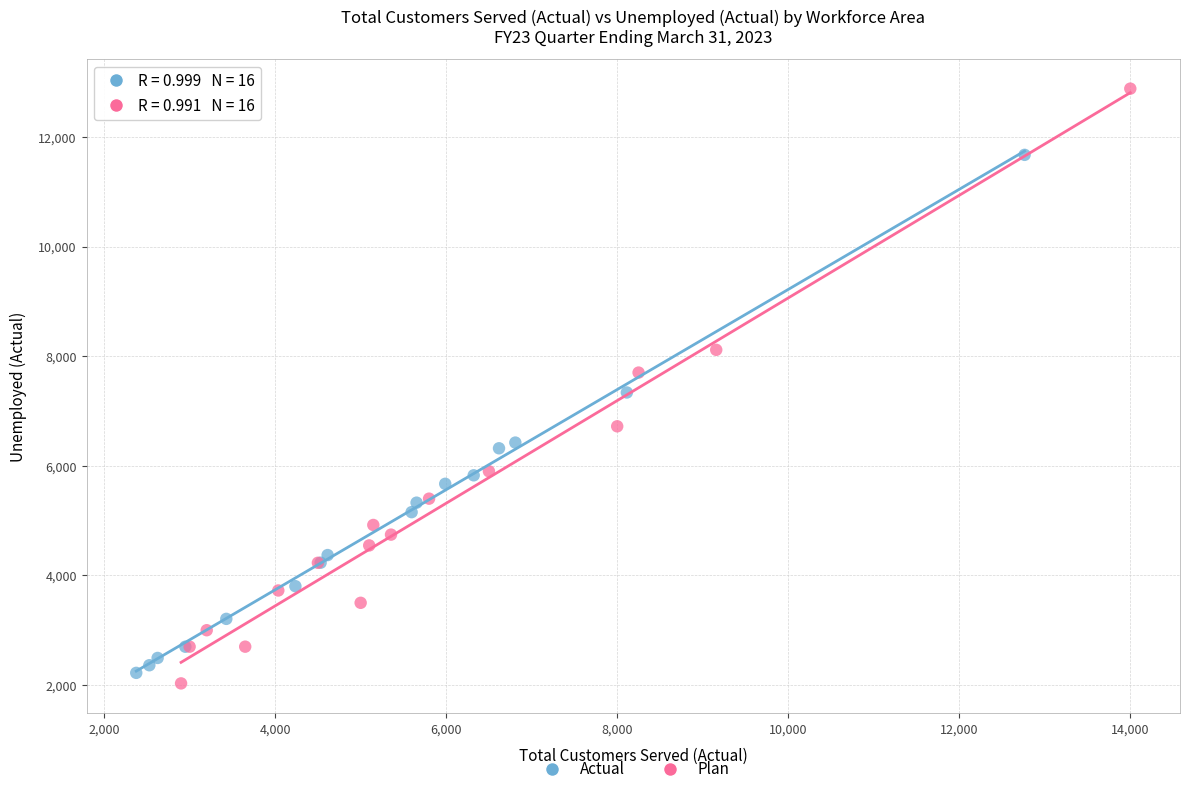

Which series reaches the maximum Y coordinate?

Plan